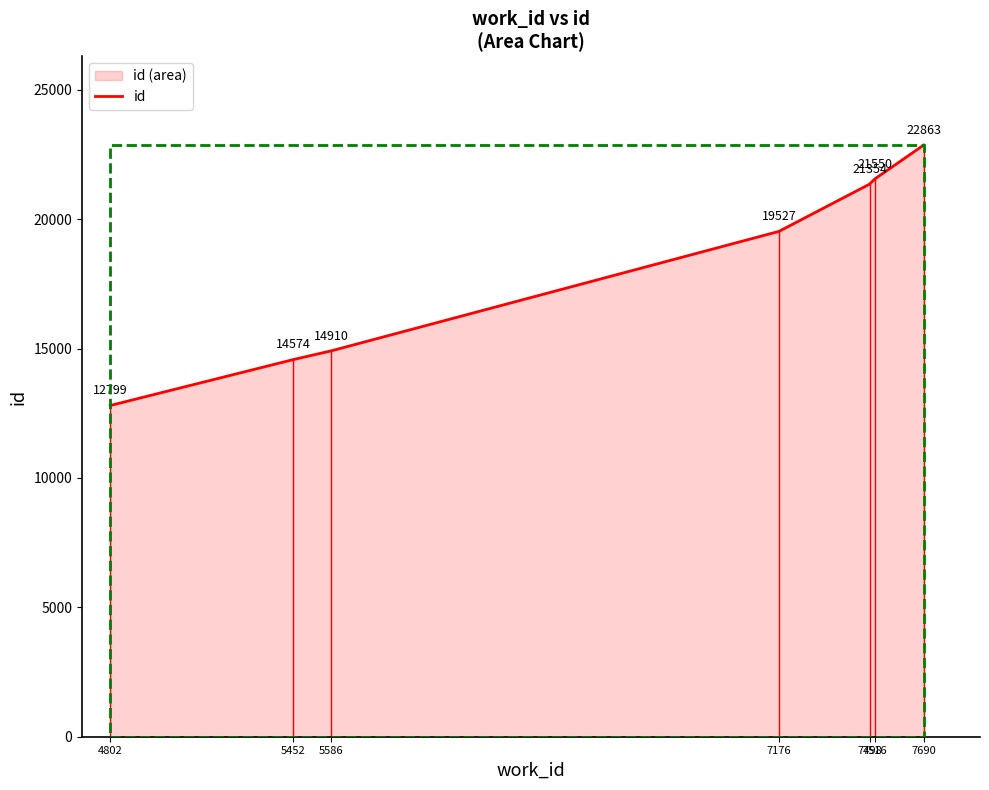

Rank the categories by value from highest to lowest.

7690, 7516, 7498, 7176, 5586, 5452, 4802